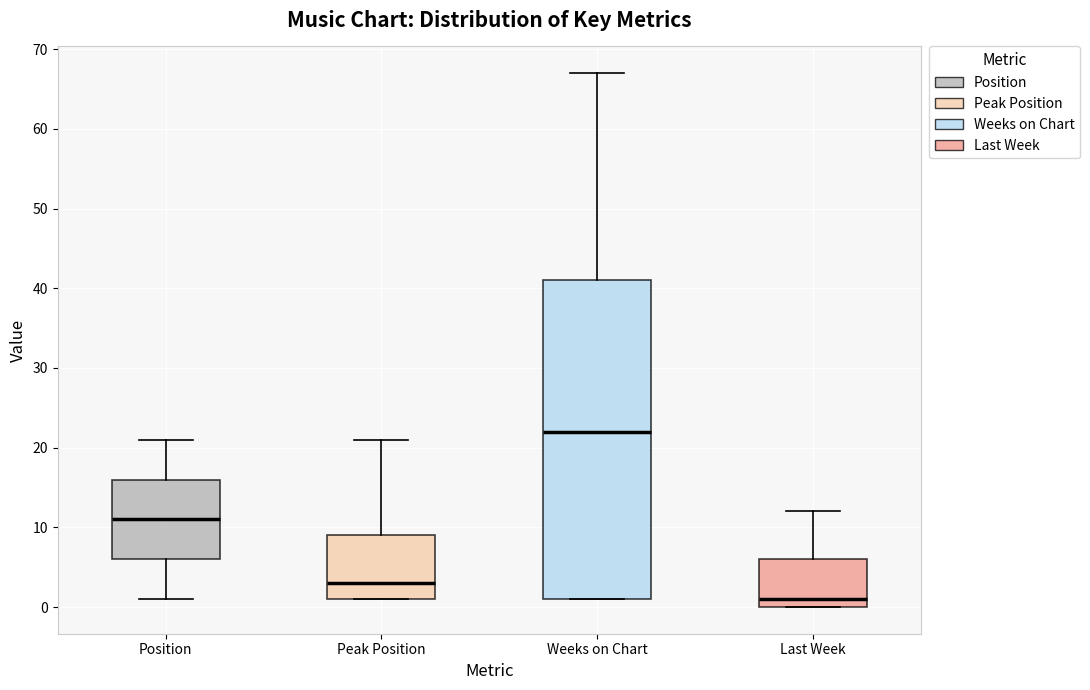

Where does the median line of the box for Position sit on the y-axis? The values are not printed on the chart, so give them approximately, as read against the axis.

11